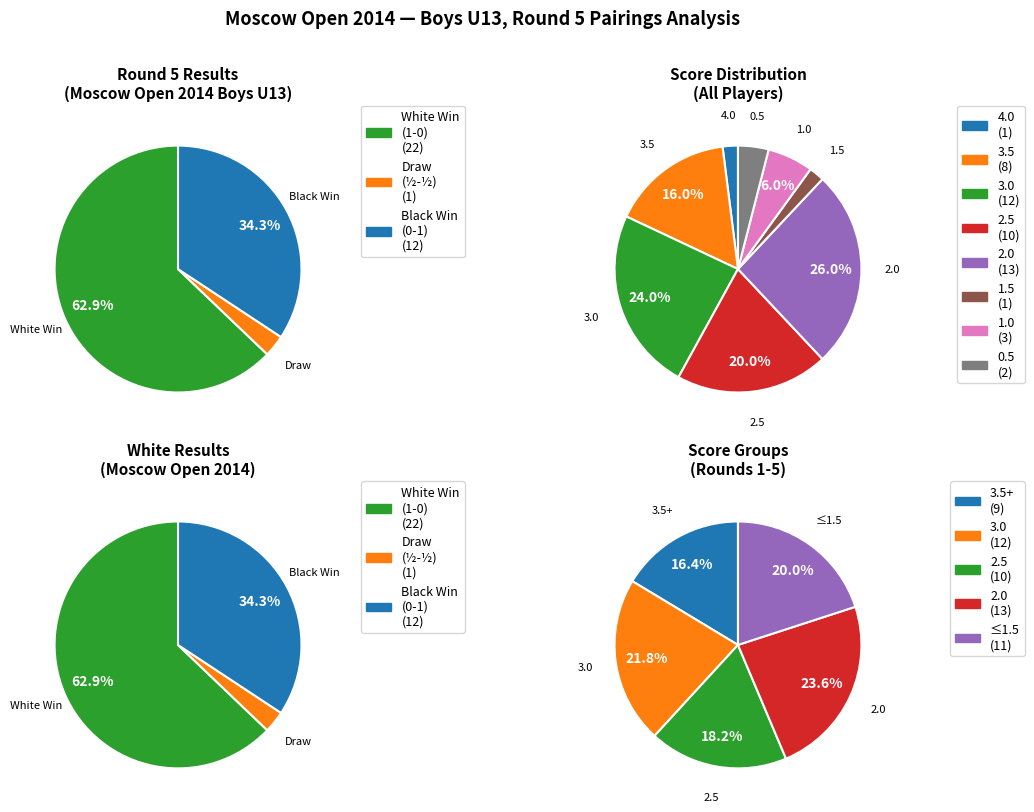

Is the sum of 12 and 3 greater than half?

No